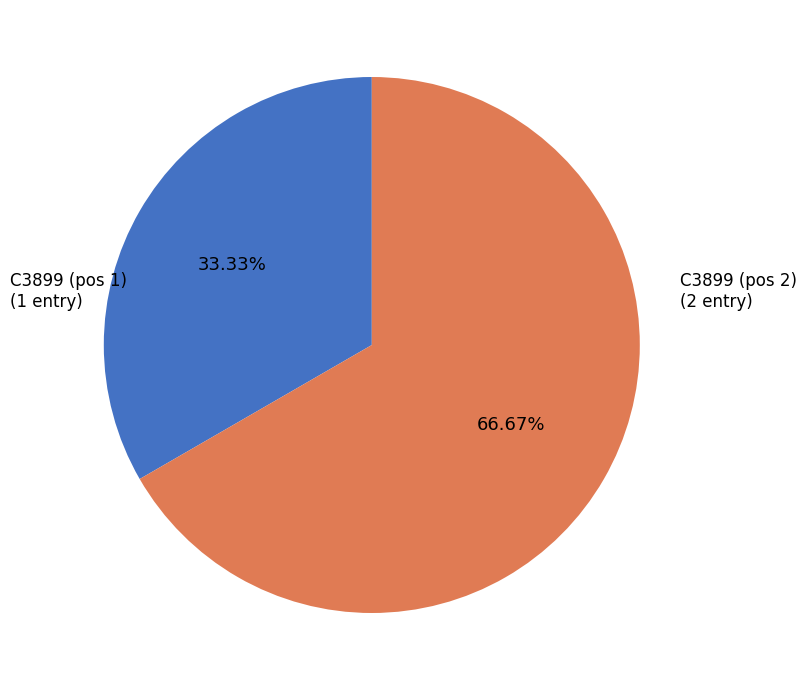

How many segments does this pie chart have?

2